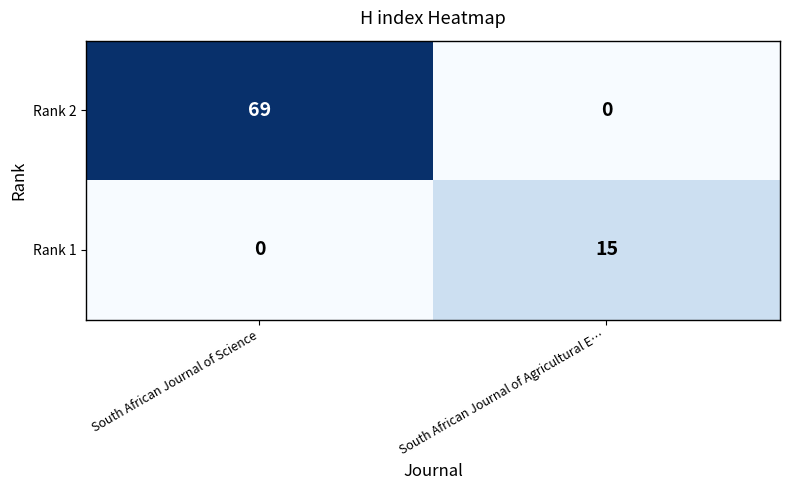

The value of Rank 1 at South African Journal of Science is 0. True or false?

True